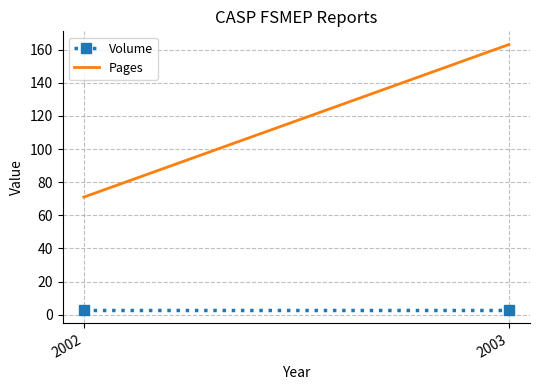

What is the smallest value displayed?

3